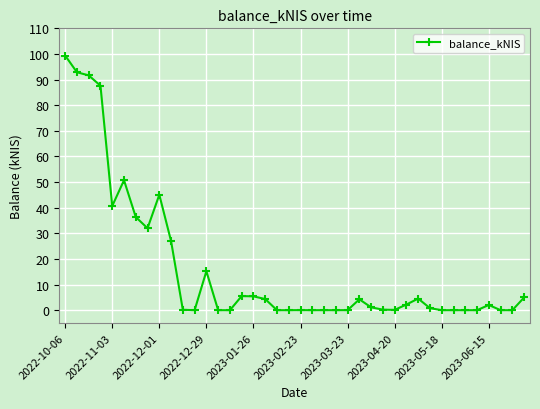

What is the greatest value displayed?

99.4